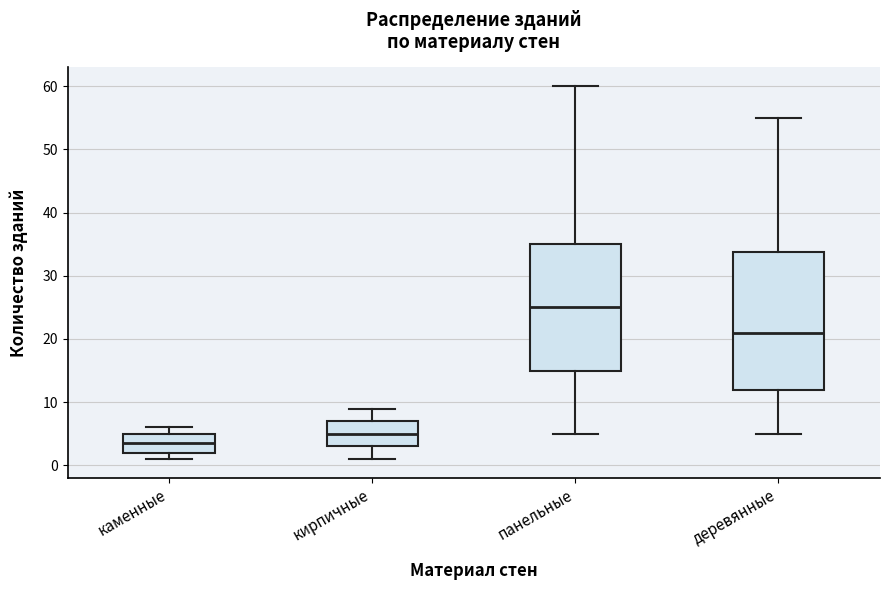

Reading left to right, read every box against the y-axis: the position of its median line, the range the box covers, and the ends of its whiskers. The values are not printed on the chart, so give them approximately, as read against the axis.

каменные: median 4, box 2 to 5, whiskers 1 to 6
кирпичные: median 5, box 3 to 7, whiskers 1 to 9
панельные: median 25, box 15 to 35, whiskers 5 to 60
деревянные: median 21, box 12 to 34, whiskers 5 to 55